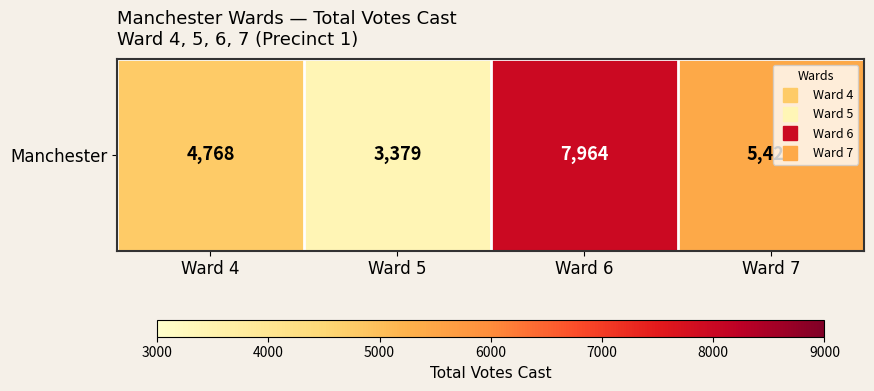

Approximately how many times larger is the value at Ward 7 compared to Ward 6?

0.7